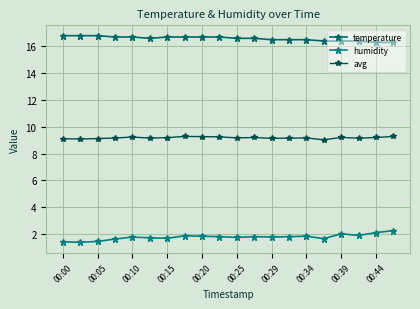

Does the chart have visible grid lines?

Yes